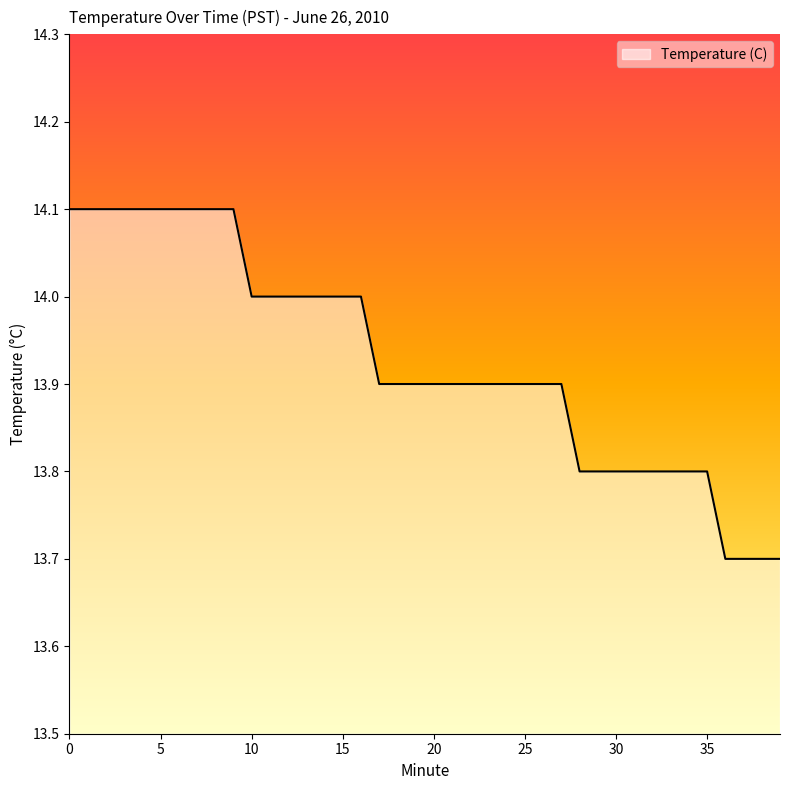

What is the maximum value shown in the chart?

14.1